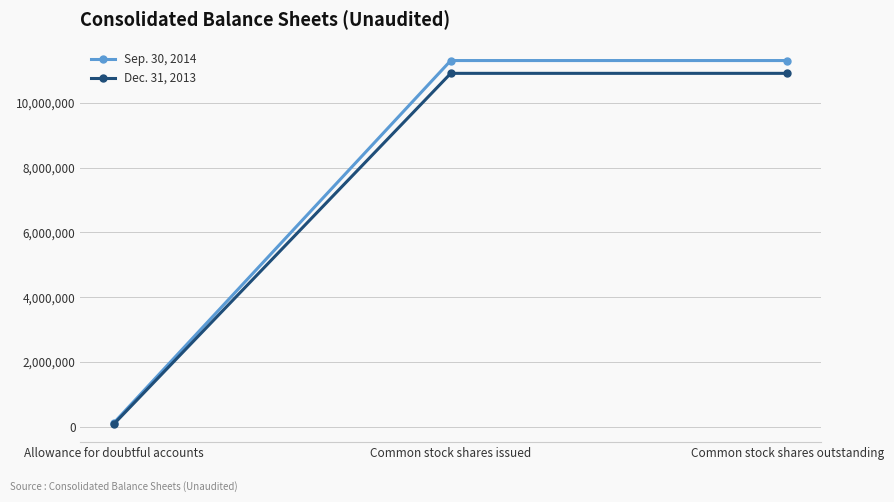

Is it true that Sep. 30, 2014 equals 7026206 at Common stock shares issued?

False